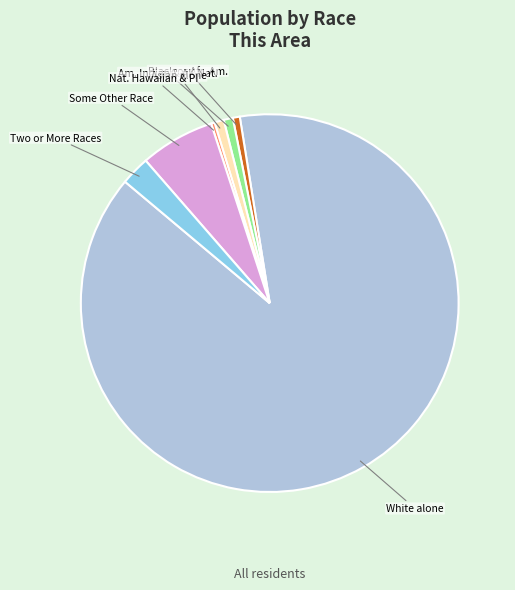

Approximately how many times larger is the value at Two or More Races compared to Asian alone?

3.1